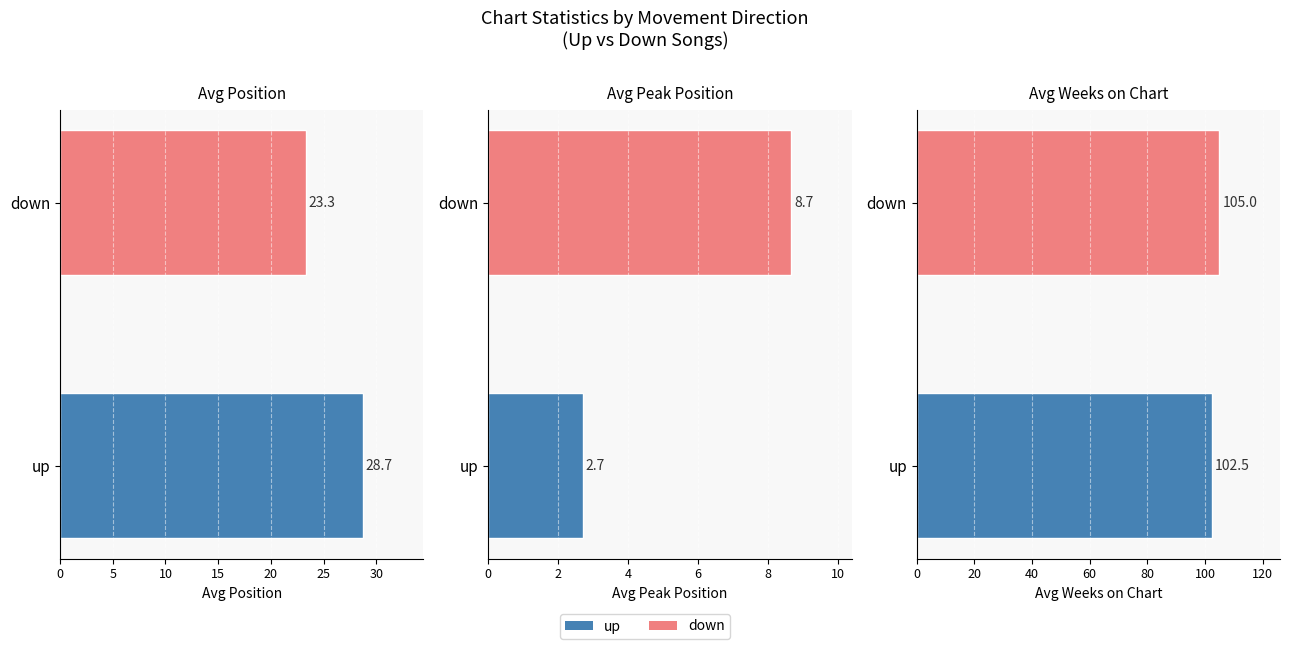

Count the number of categories in the chart.

2